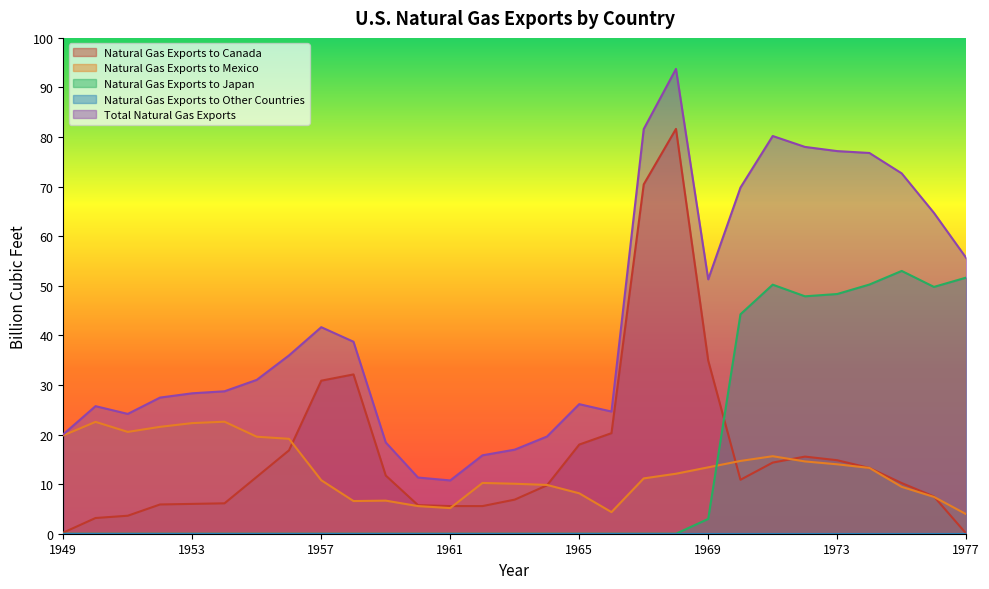

Is the value of Natural Gas Exports to Japan at 1959 greater than the value of Total Natural Gas Exports at 1957?

No